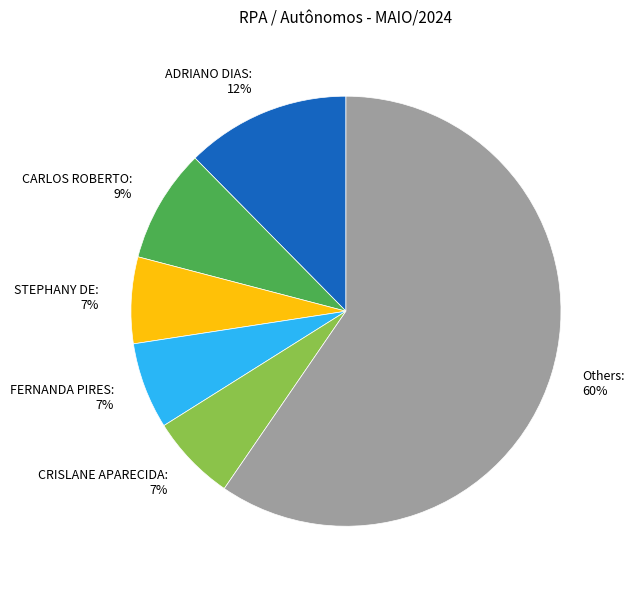

Between CARLOS ROBERTO and Others, which is larger?

Others